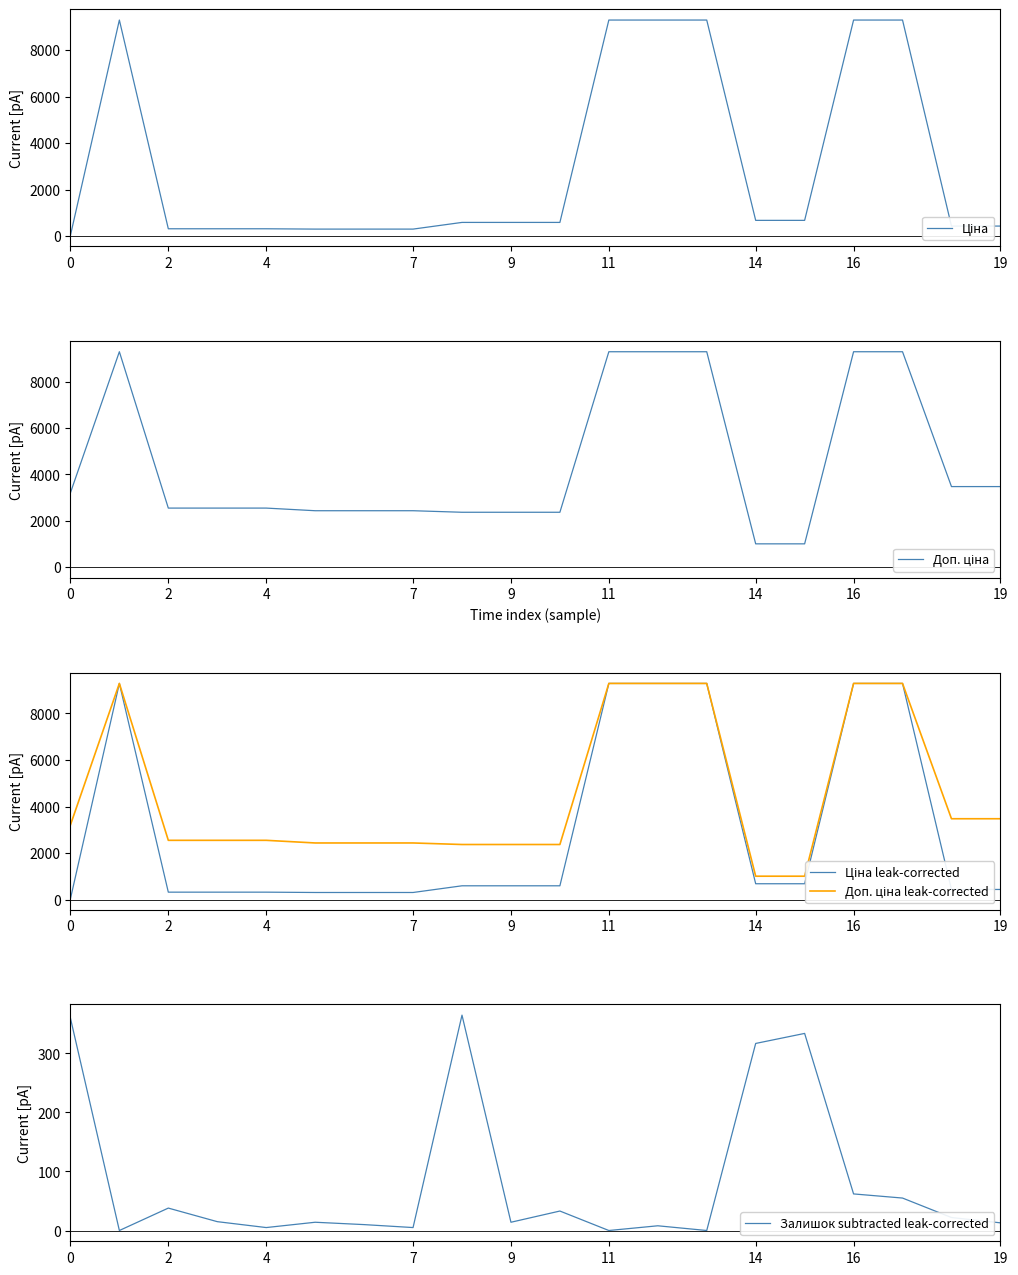

True or false: Ціна and Доп. ціна cross at least once.

False